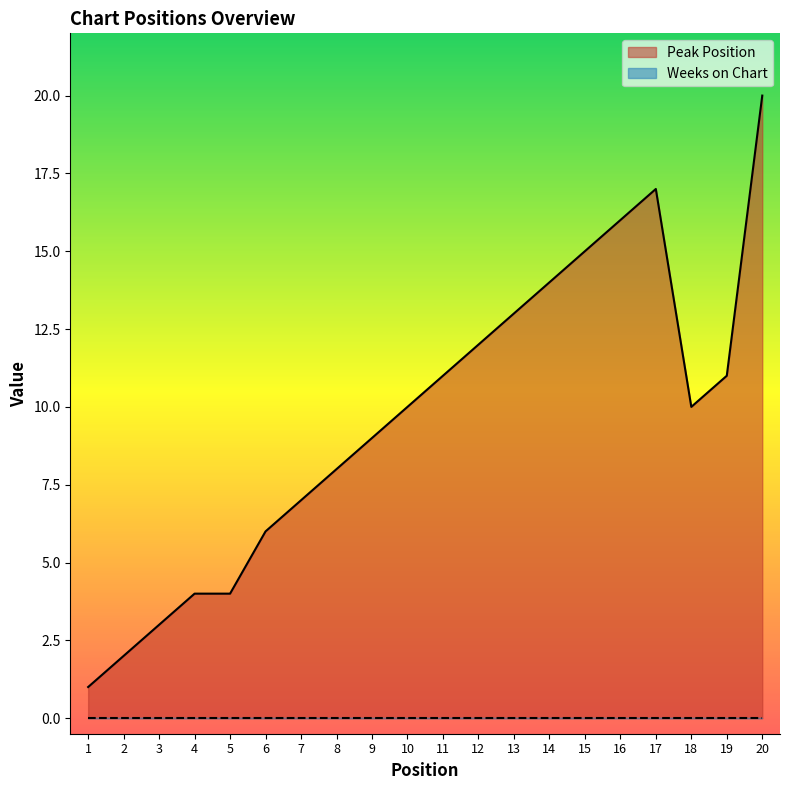

What is the maximum value shown in the chart?

20